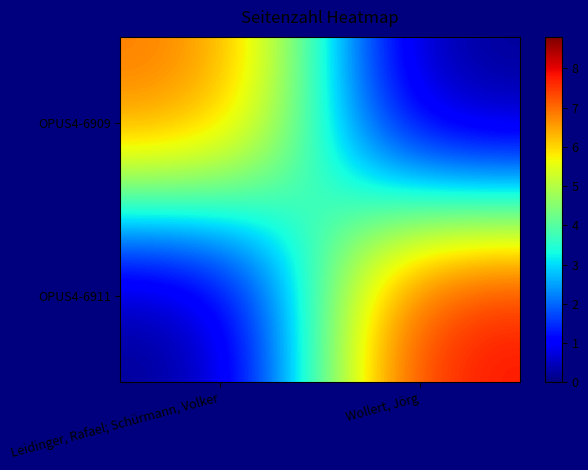

Which has a higher value, Leidinger, Rafael; Schürmann, Volker or Wollert, Jörg?

Leidinger, Rafael; Schürmann, Volker